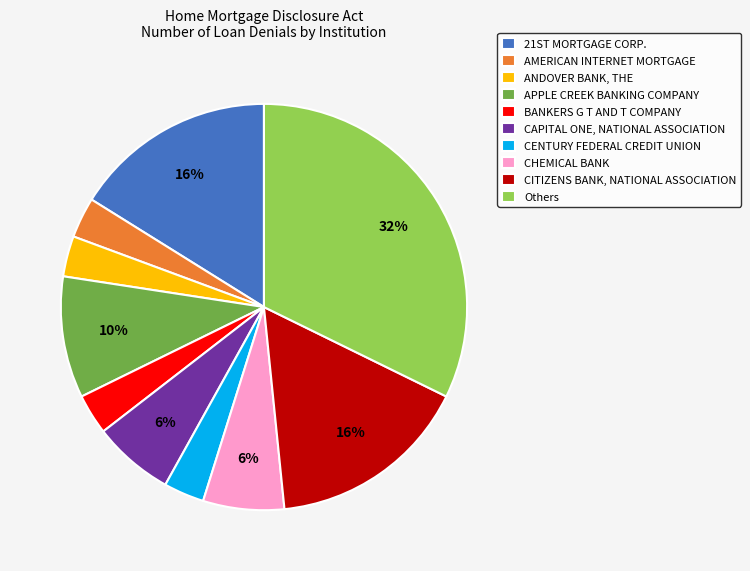

Which has a higher value, BANKERS G T AND T COMPANY or CAPITAL ONE, NATIONAL ASSOCIATION?

CAPITAL ONE, NATIONAL ASSOCIATION